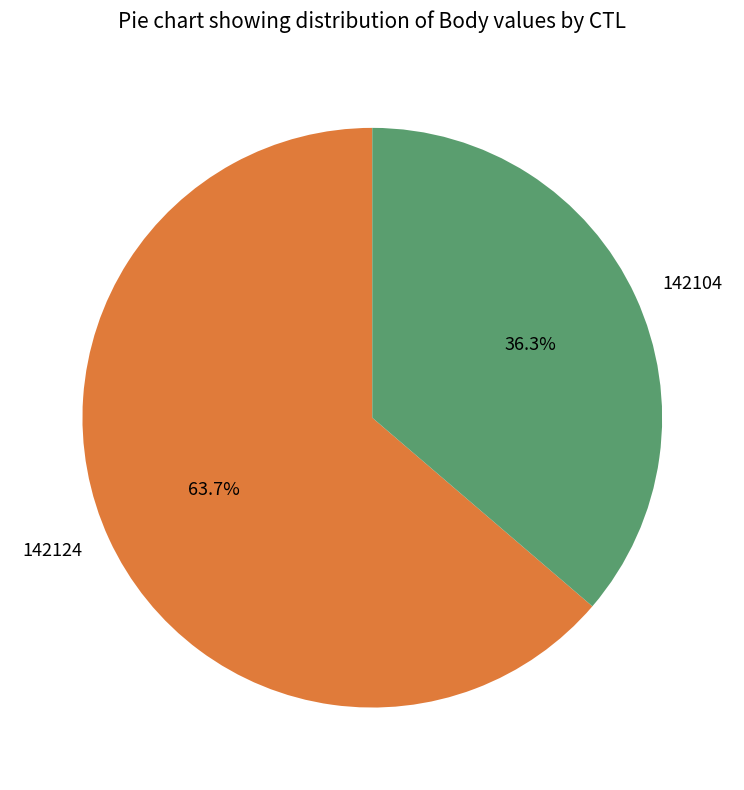

The 142104 slice represents 36% of the pie. True or false?

True